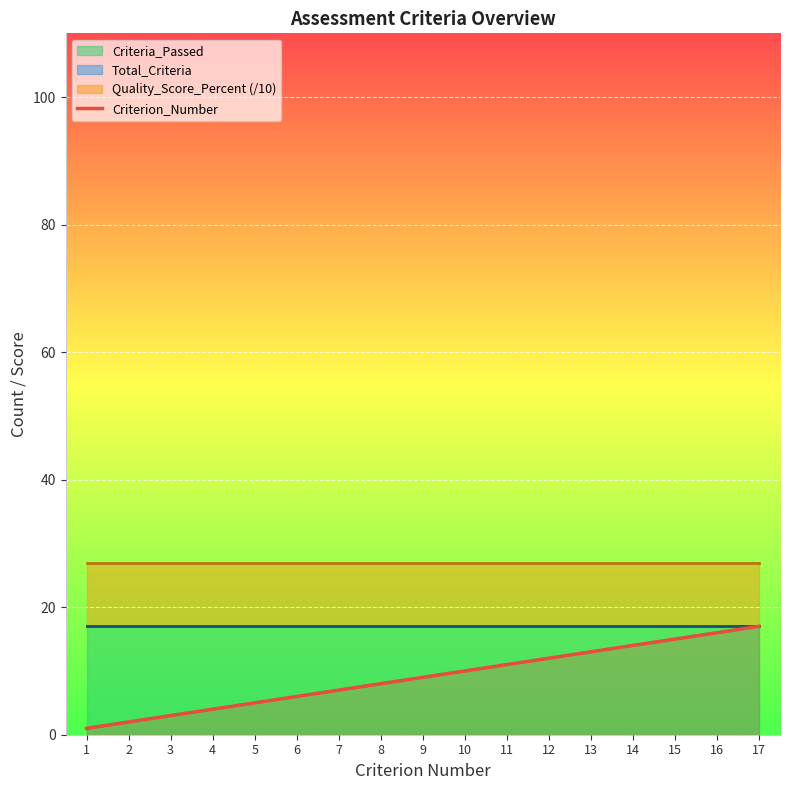

Which category has the lowest value across all series?

1